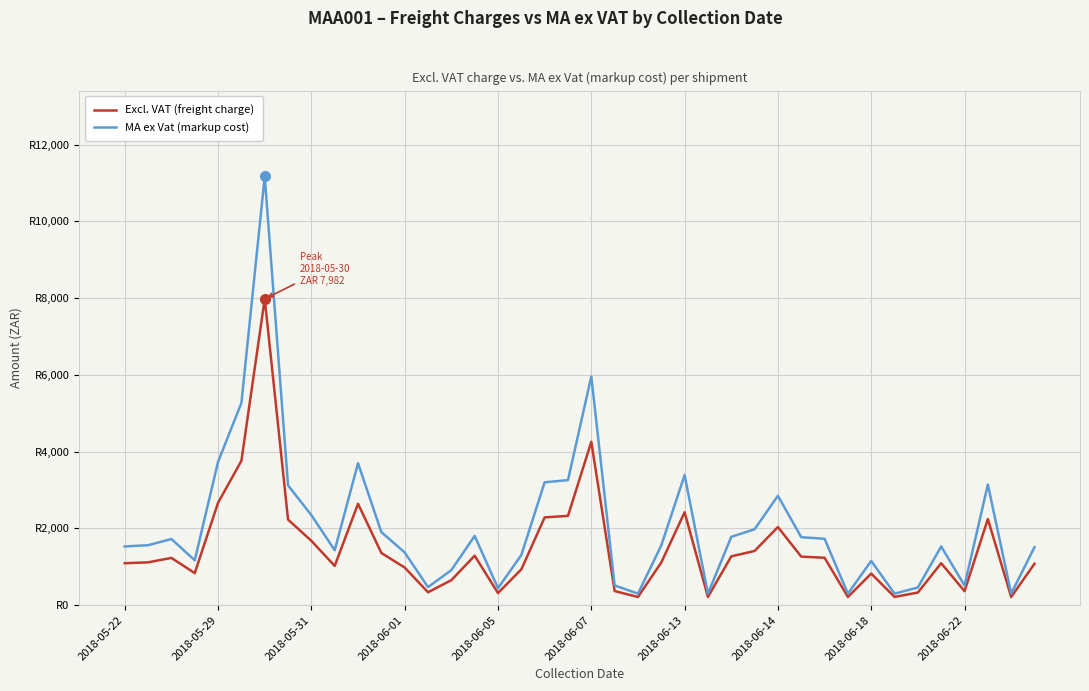

True or false: Excl. VAT (freight charge) and MA ex Vat (markup cost) intersect in this chart.

False